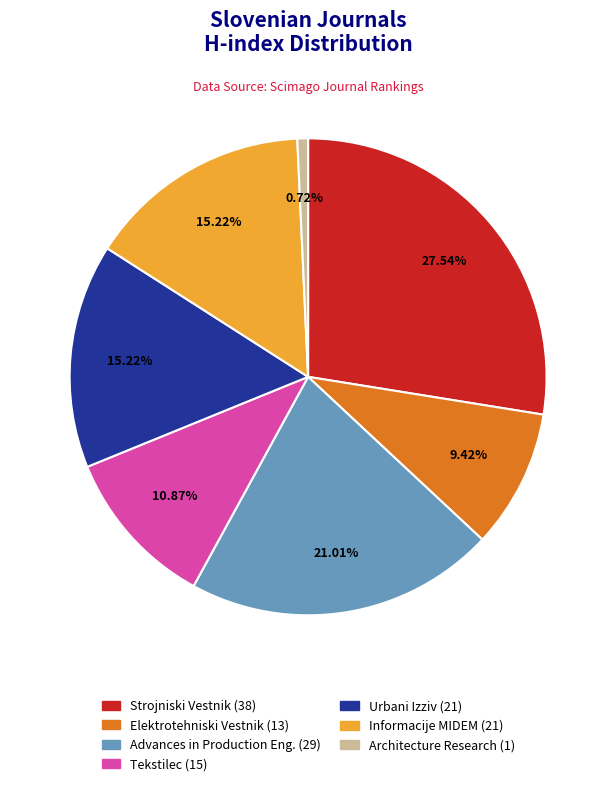

What percentage is NOT represented by Elektrotehniski Vestnik?

90.6%